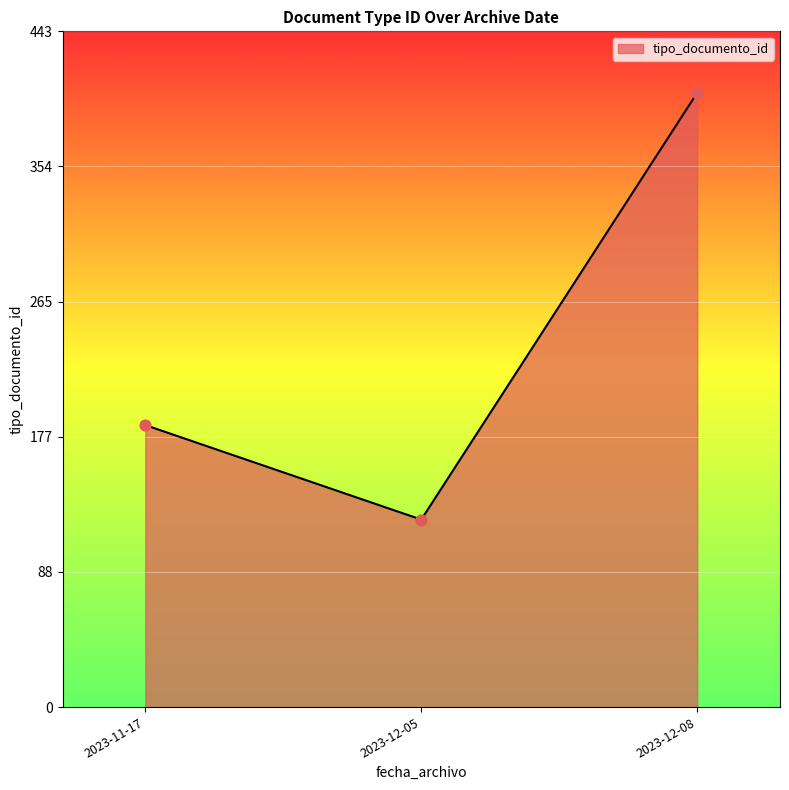

What is the change in value from 2023-11-17 to 2023-12-05?

-62